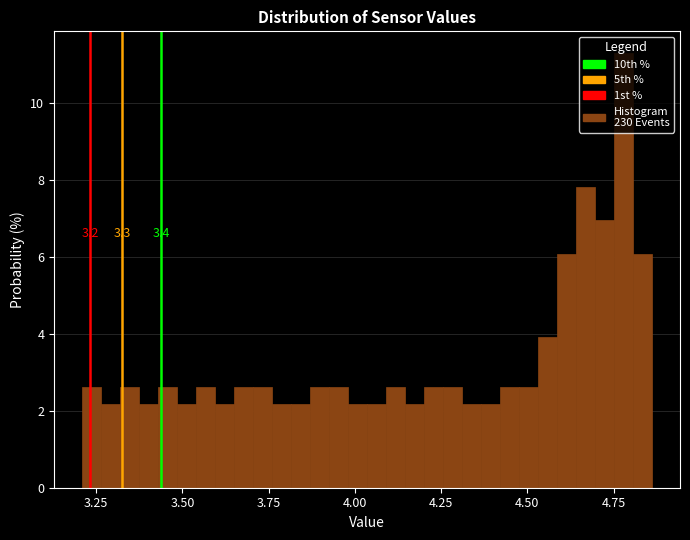

Read against the x-axis, roughly where is the centre of the tallest bar?

4.80